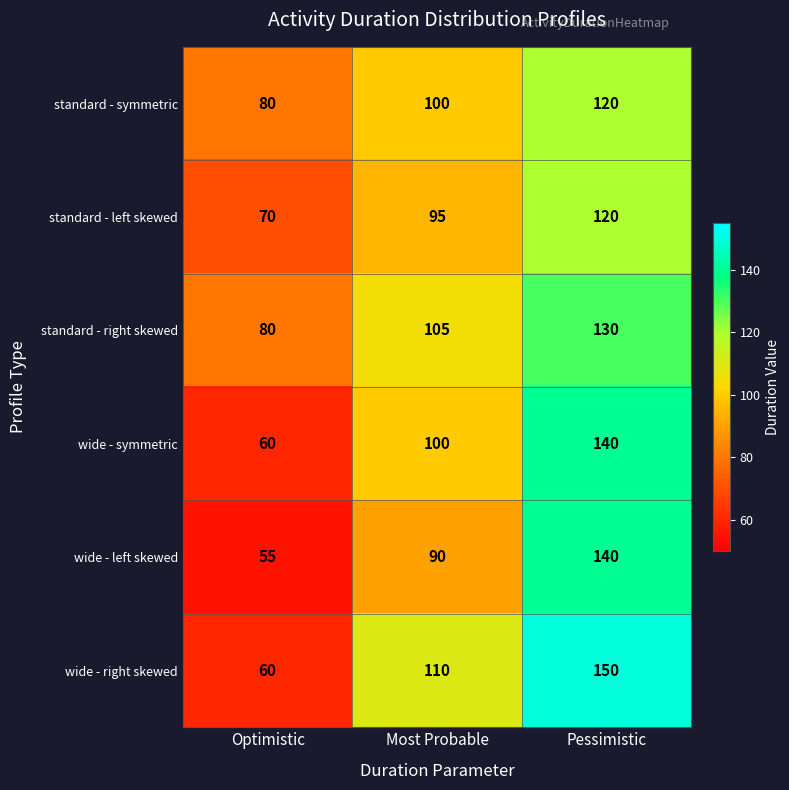

Reading right to left, transcribe all the data shown in this chart.

standard - symmetric: 120	100	80
standard - left skewed: 120	95	70
standard - right skewed: 130	105	80
wide - symmetric: 140	100	60
wide - left skewed: 140	90	55
wide - right skewed: 150	110	60